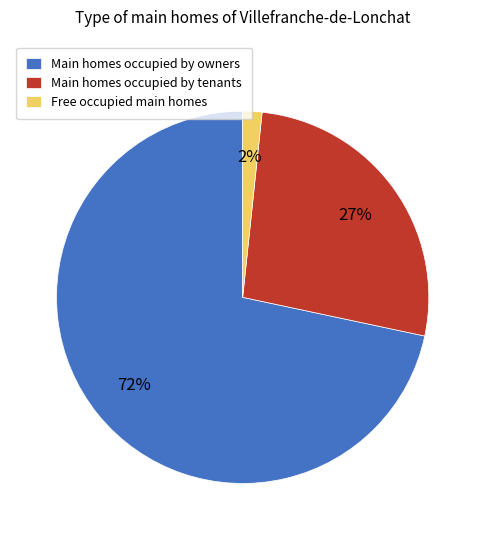

The Free occupied main homes slice represents 2% of the pie. True or false?

True